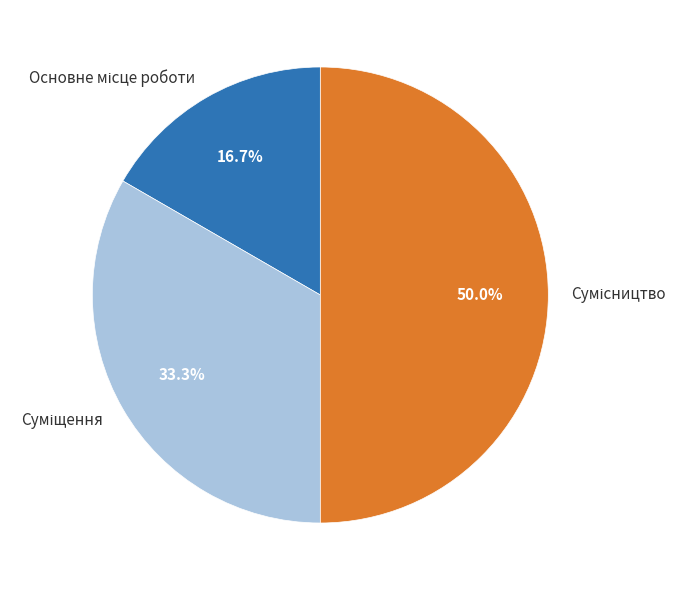

How much of the chart is everything except Суміщення?

66.7%